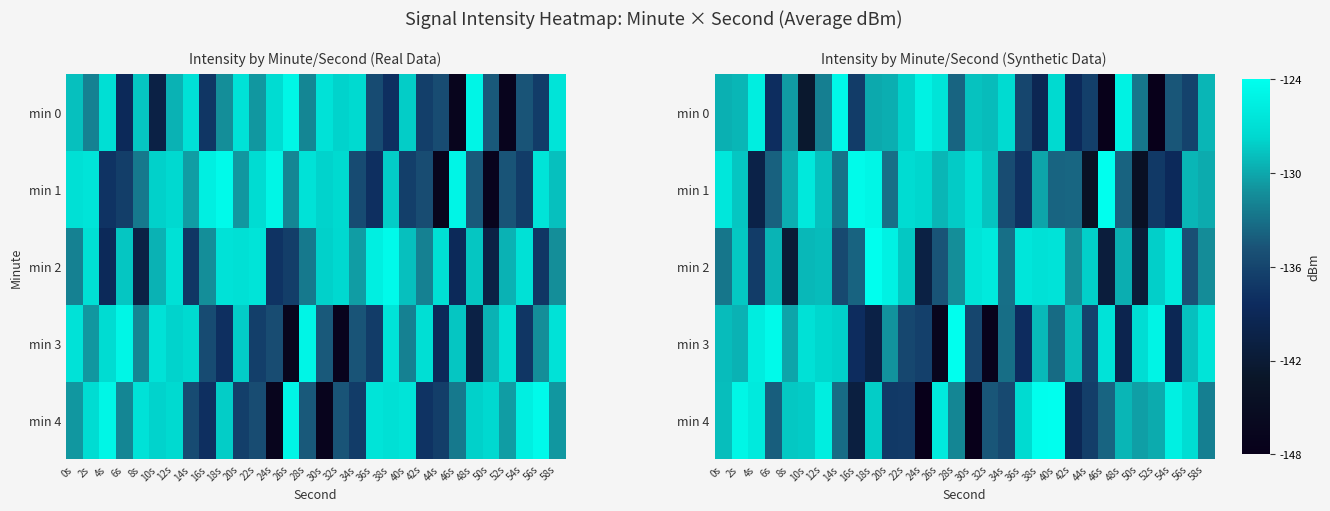

What is the total value across all series at 54s?

-664.0